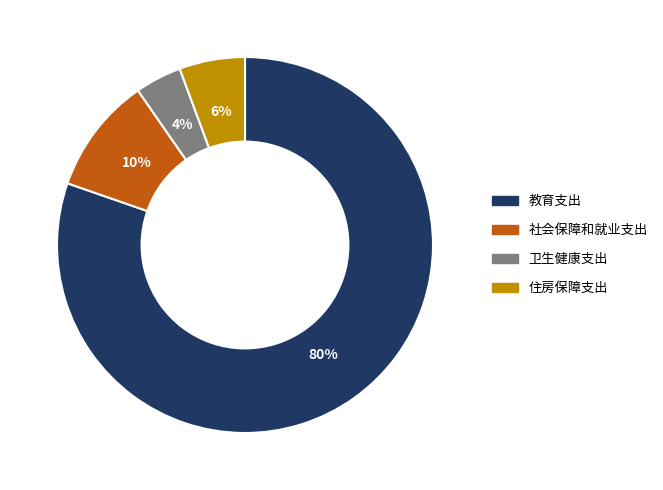

How many slices are in this pie chart?

4